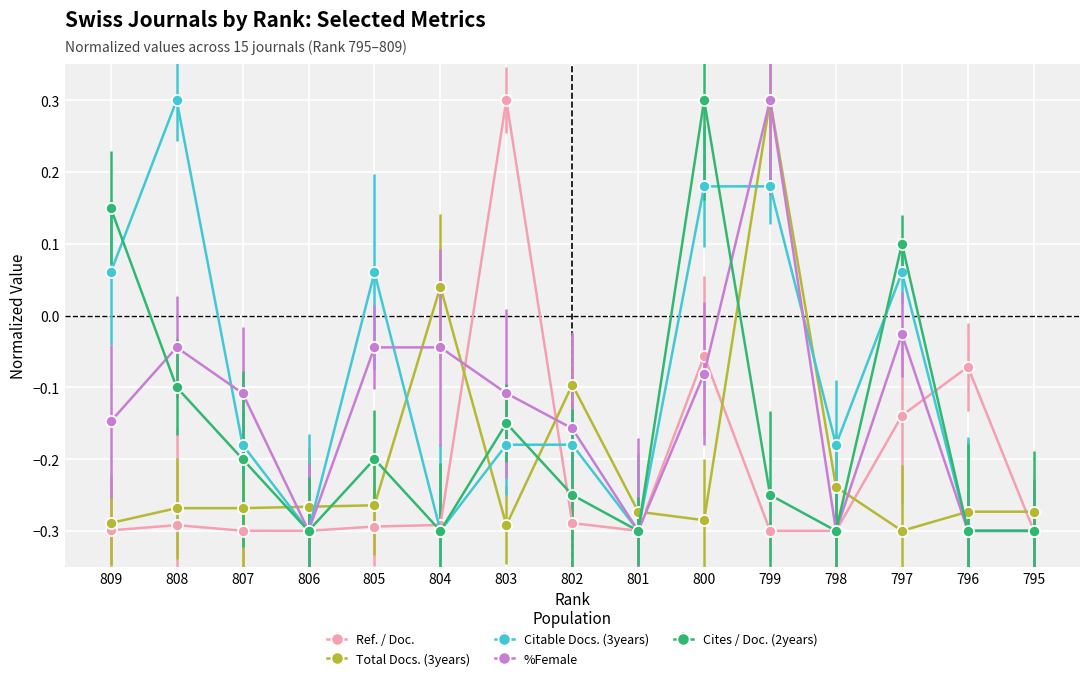

Is this an area chart (filled region under the line)?

No